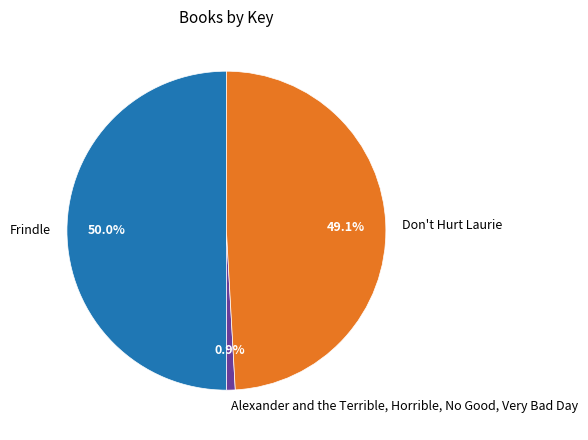

Which has a higher value, Frindle or Don't Hurt Laurie?

Frindle